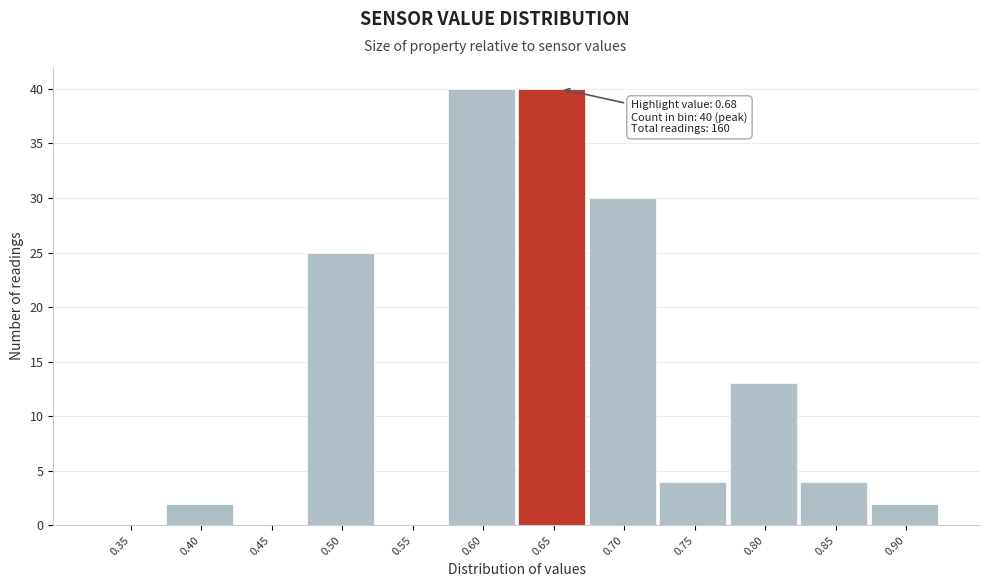

Reading right to left, transcribe all the data shown in this chart.

0.90=2	0.85=4	0.80=13	0.75=4	0.70=30	0.65=40	0.60=40	0.55=0	0.50=25	0.45=0	0.40=2	0.35=0